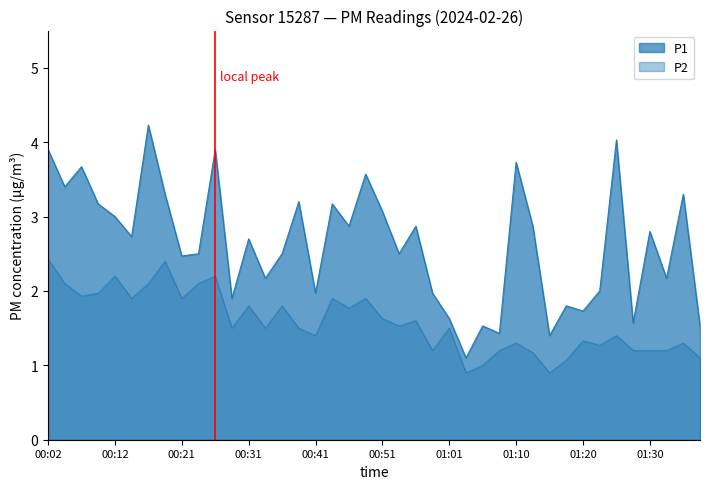

What is the sum of all P1 values?

105.3